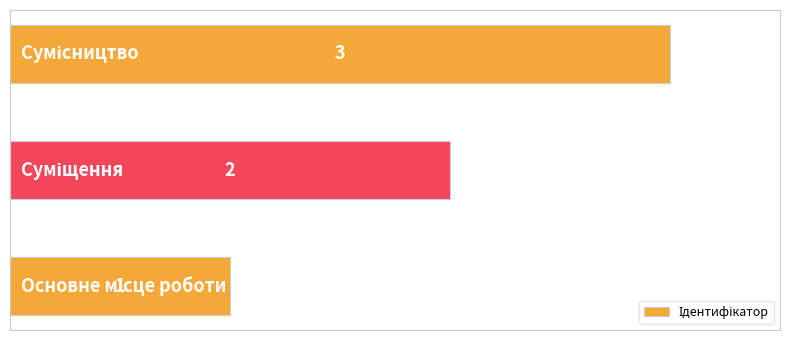

How many values are between 1 and 3?

3